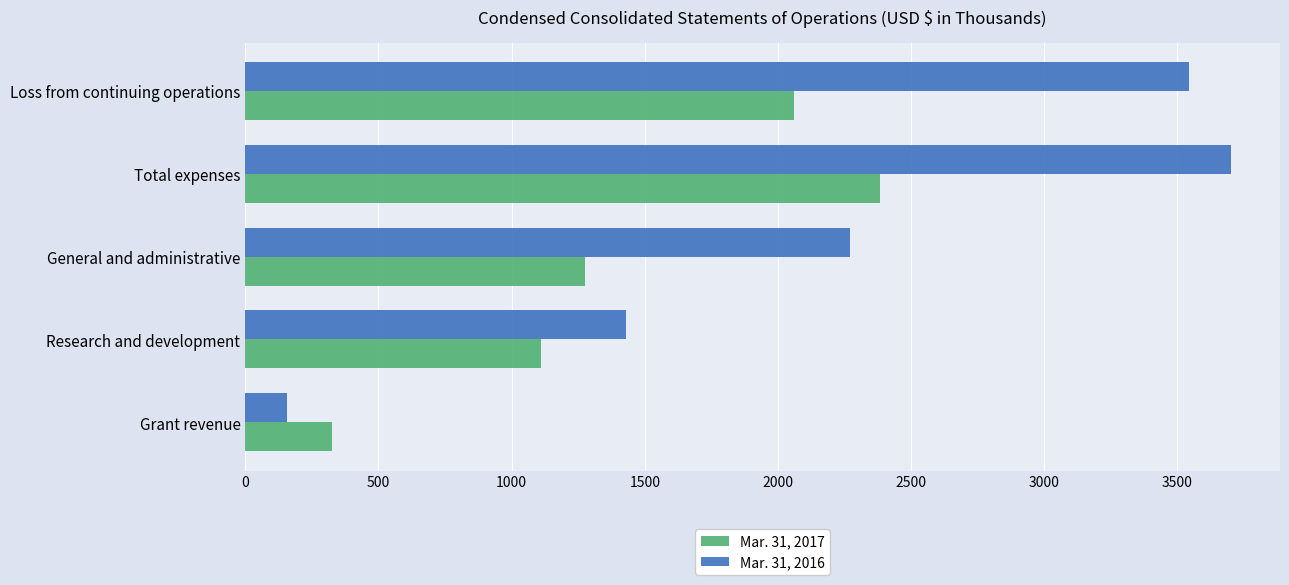

Rank the categories by Mar. 31, 2017 value from highest to lowest.

Total expenses, Loss from continuing operations, General and administrative, Research and development, Grant revenue